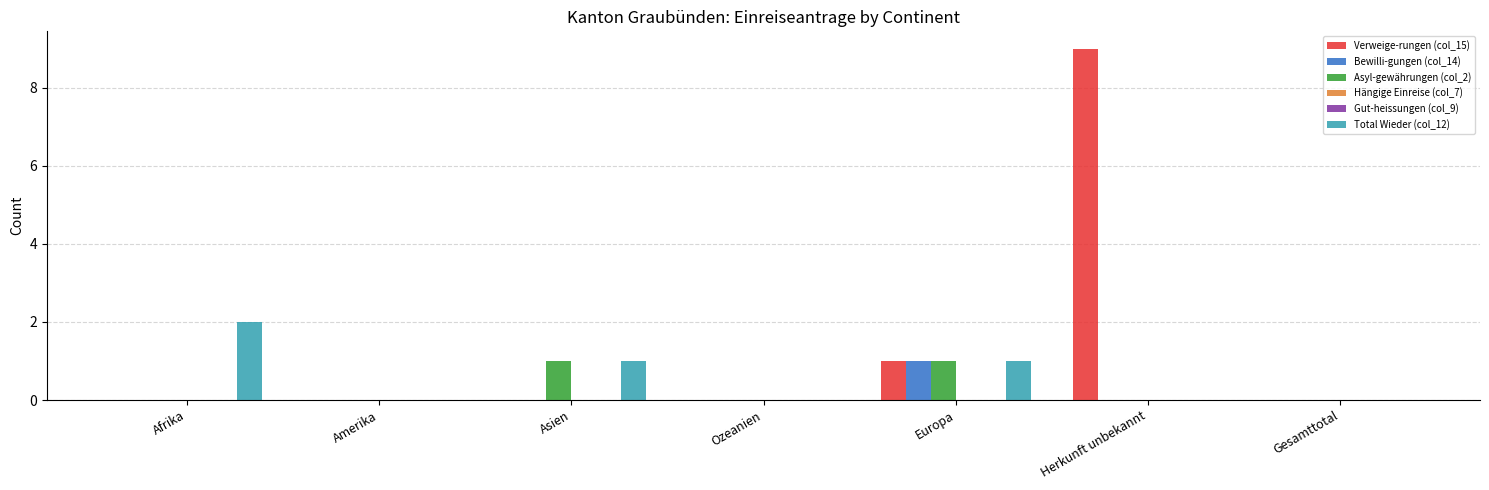

What are all the series names shown in the legend?

Verweige-rungen (col_15), Bewilli-gungen (col_14), Asyl-gewährungen (col_2), Hängige Einreise (col_7), Gut-heissungen (col_9), Total Wieder (col_12)